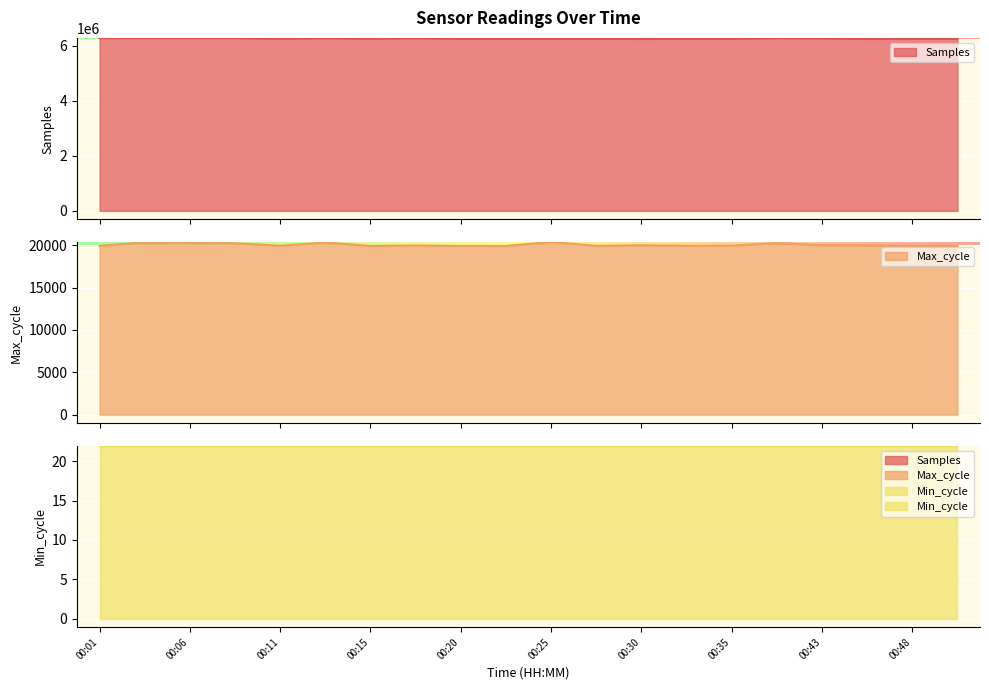

Which category has the highest value in the Max_cycle series?

00:25